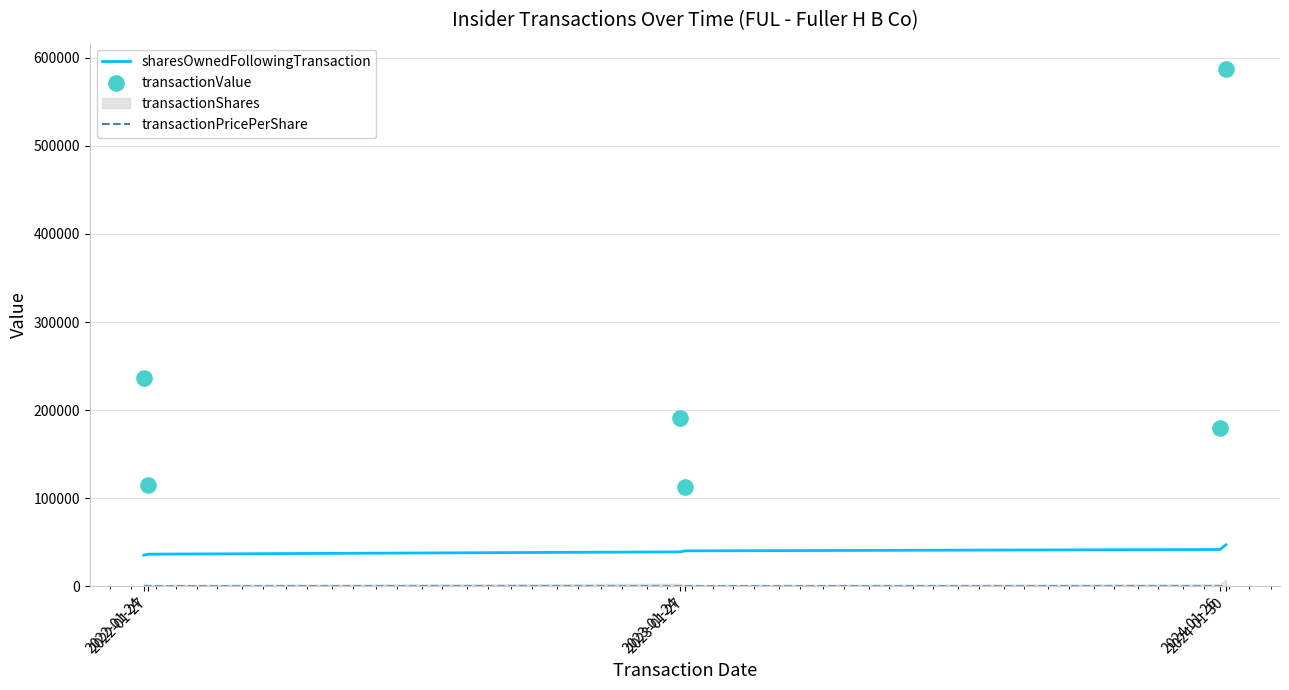

Is the value of sharesOwnedFollowingTransaction at 2023-01-24 greater than the value of transactionPricePerShare at 2024-01-26?

Yes